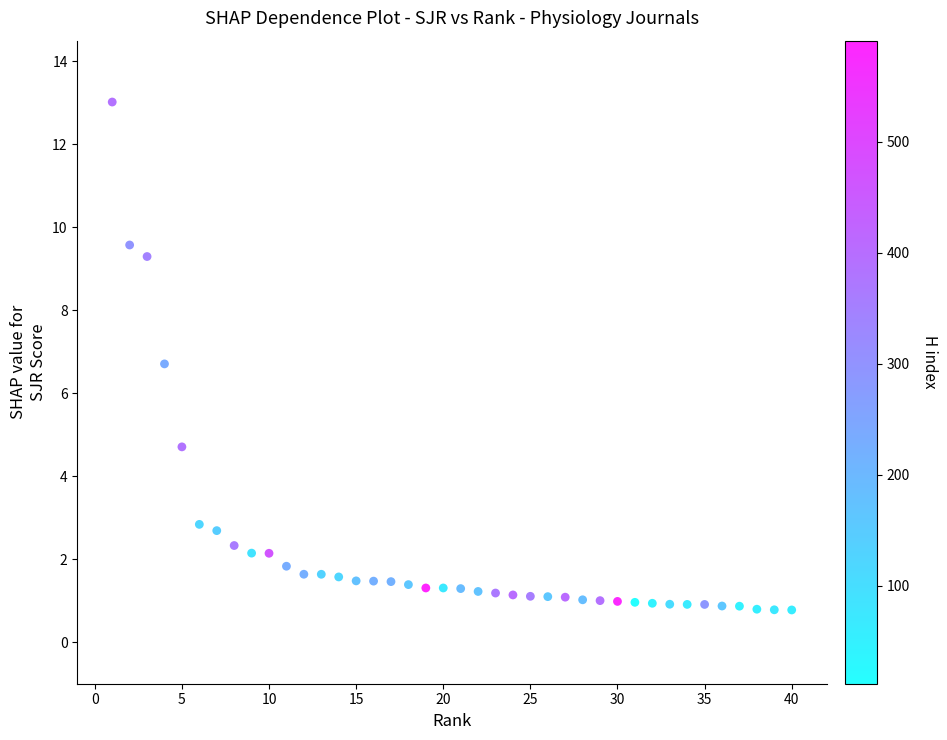

What Y value in the scatter plot is closest to 6?

6.7